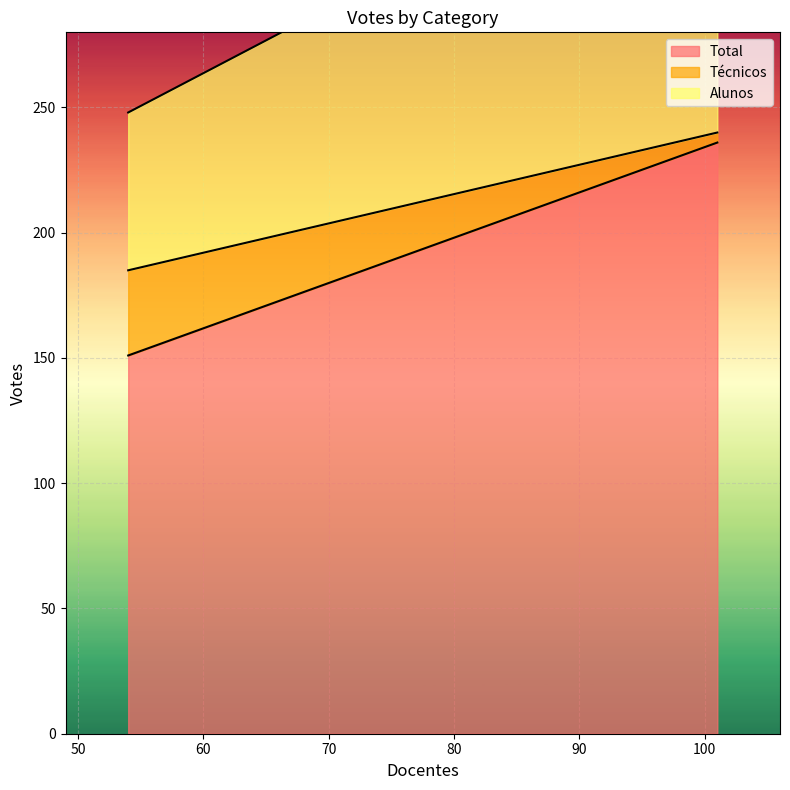

Rank the series by their maximum value, from lowest to highest.

Técnicos, Alunos, Total